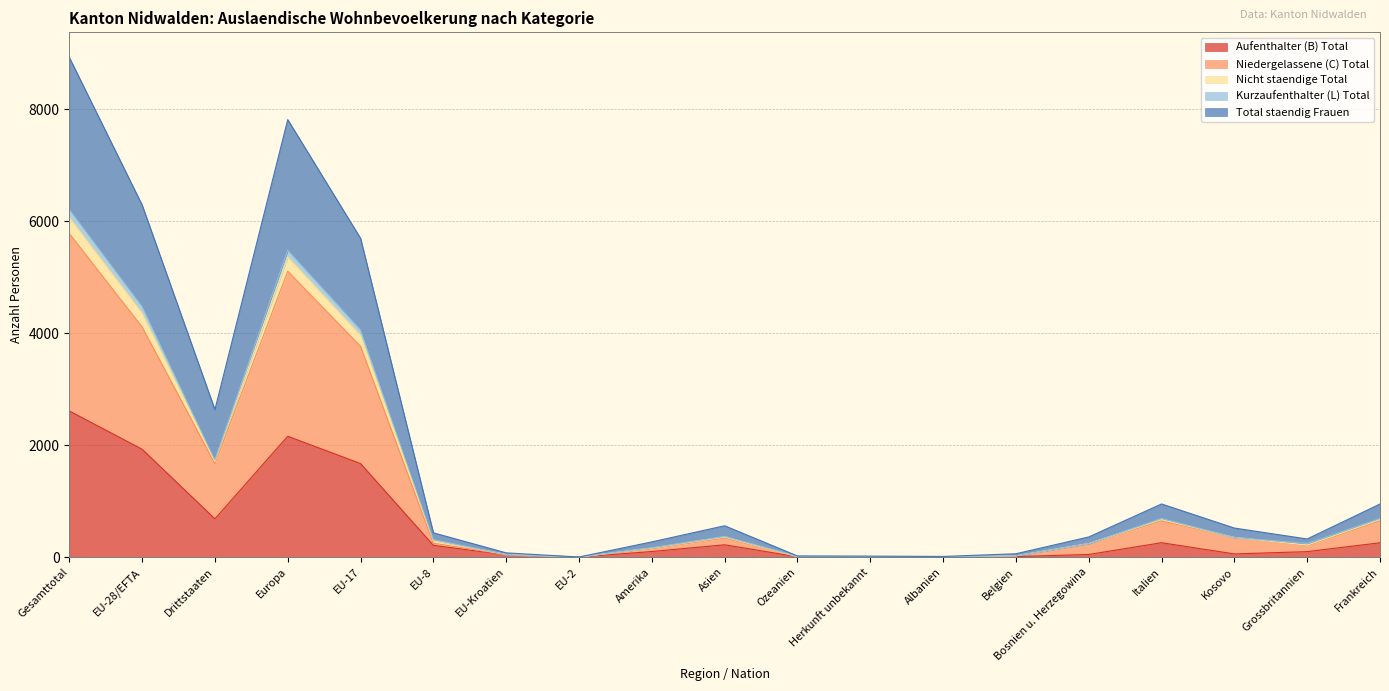

How many interior local peaks does the Niedergelassene (C) Total series have?

4